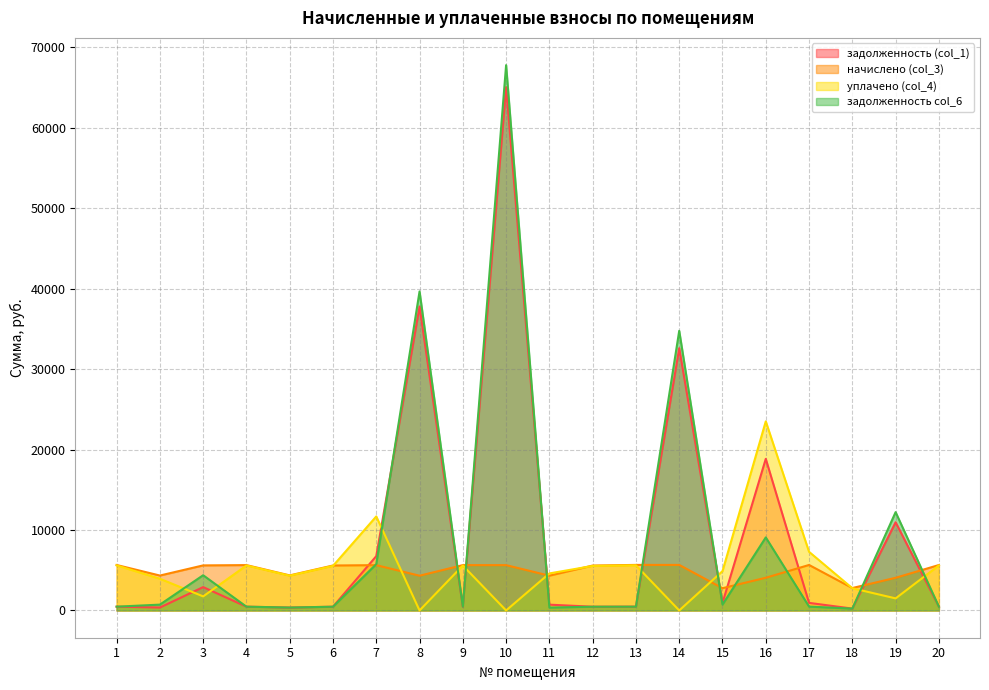

What is the total value across all series at 18?

6013.3